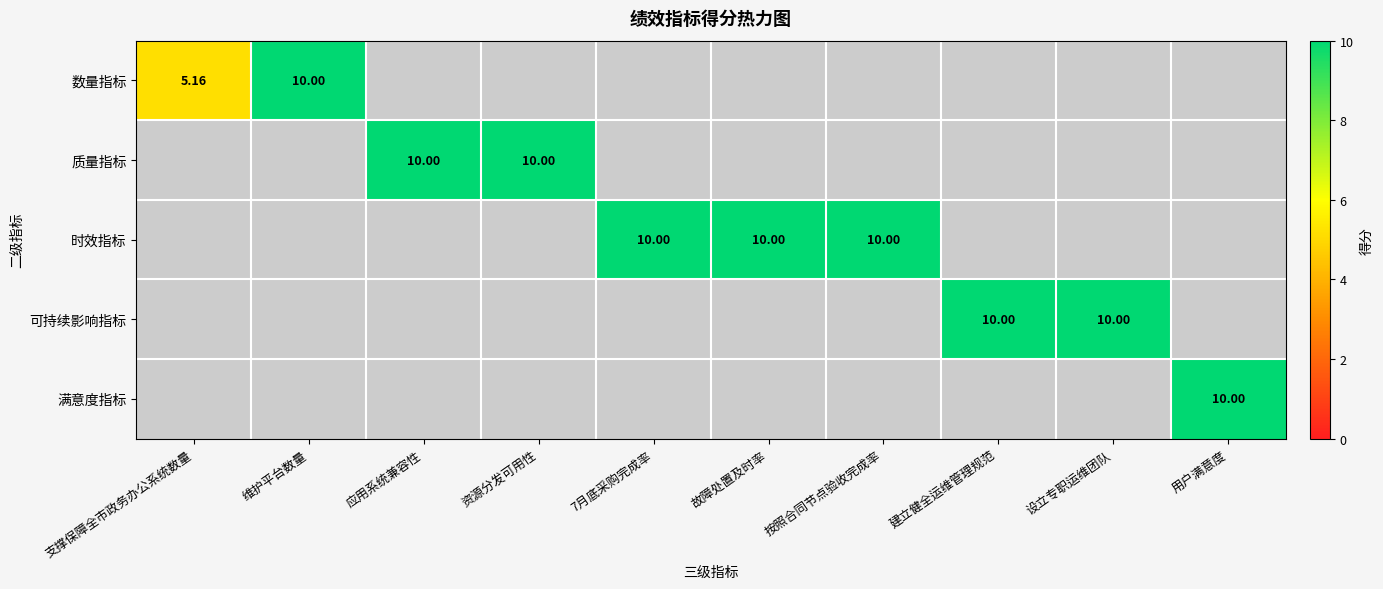

At 按照合同节点验收完成率, list the series in order from largest to smallest.

数量指标, 质量指标, 时效指标, 可持续影响指标, 满意度指标